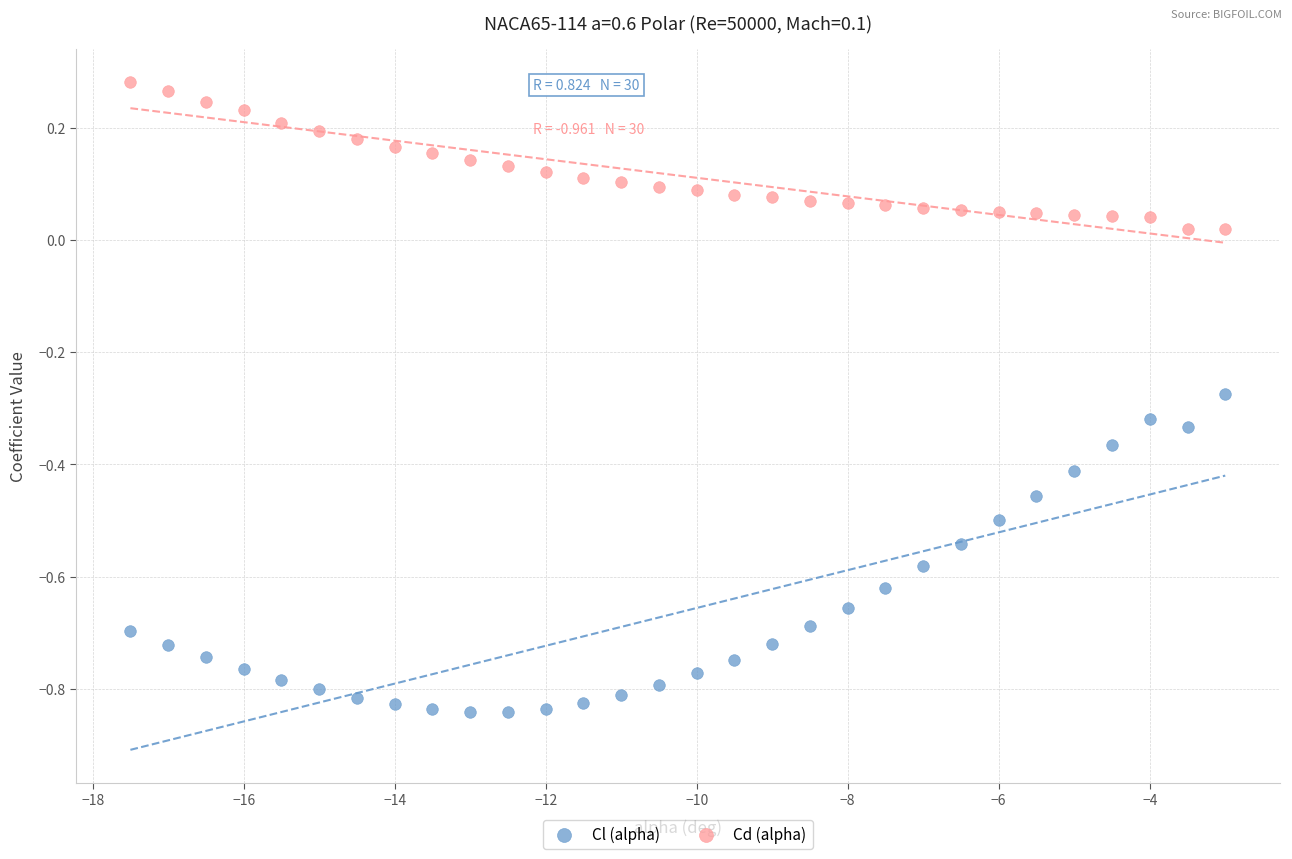

Across all data points, what is the range of Y values (max minus min)?

1.1